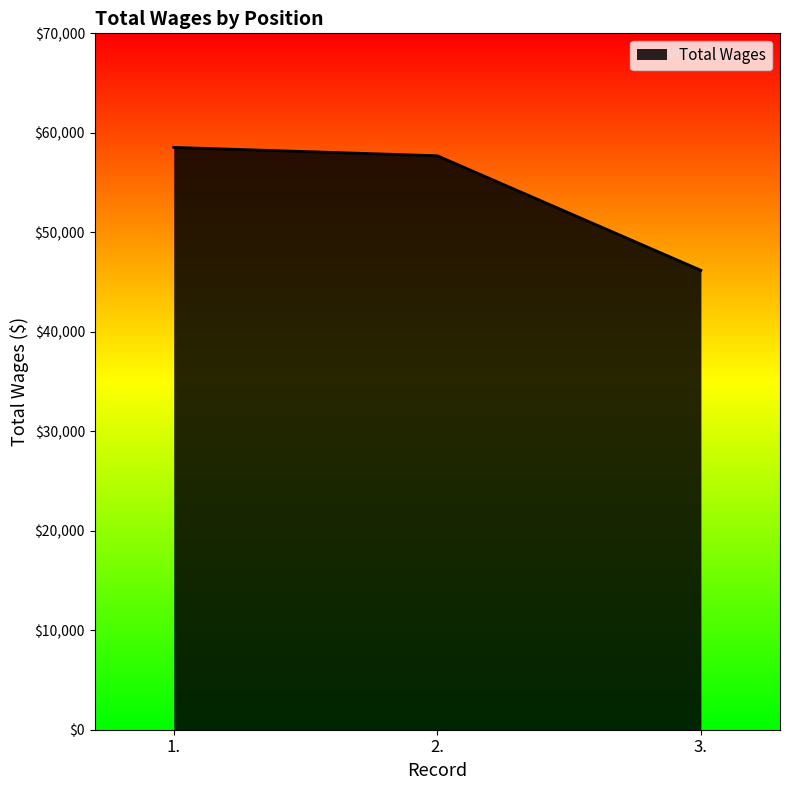

How many lines are shown in the chart?

1